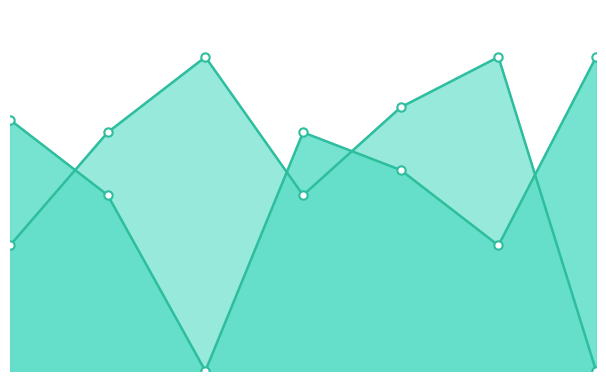

True or false: Score 1 and Score 2 cross at least once.

True